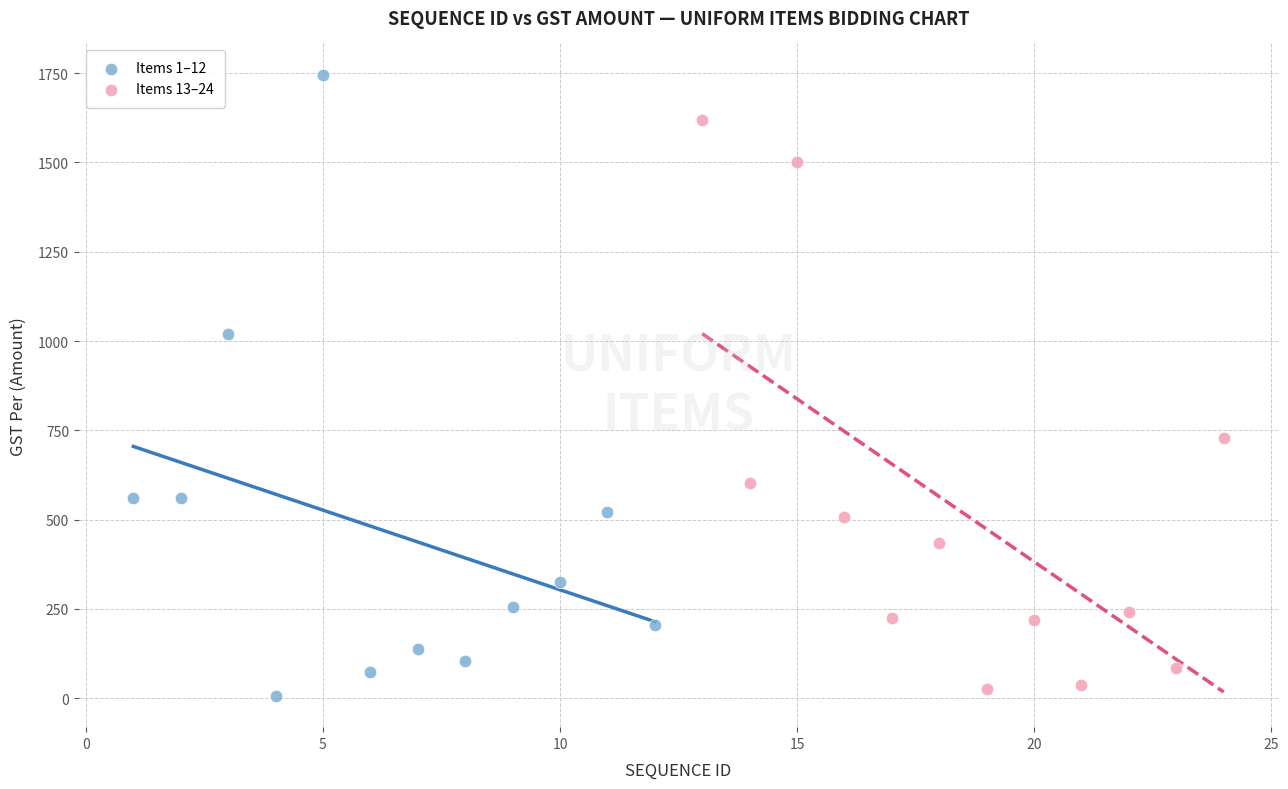

What are all the series names shown in the legend?

Items 1–12, Items 13–24